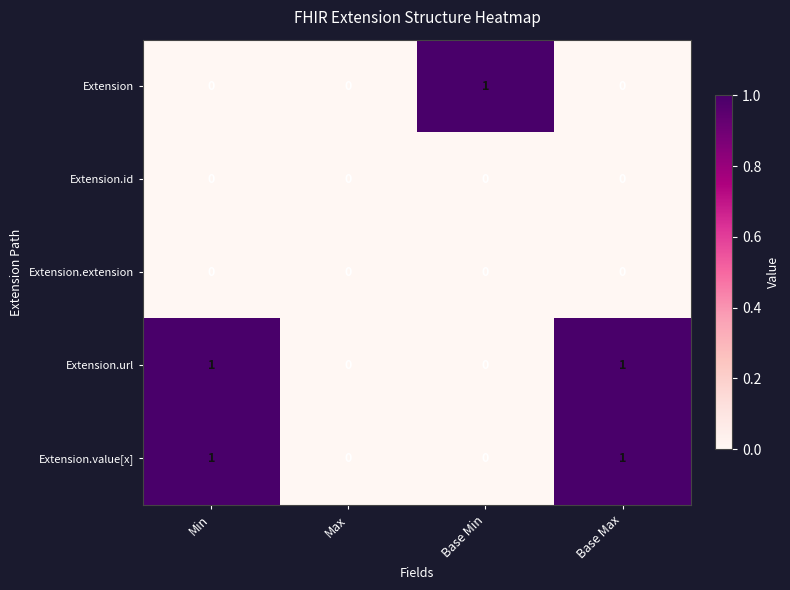

Is the value of Extension.value[x] at Base Max greater than the value of Extension at Max?

Yes